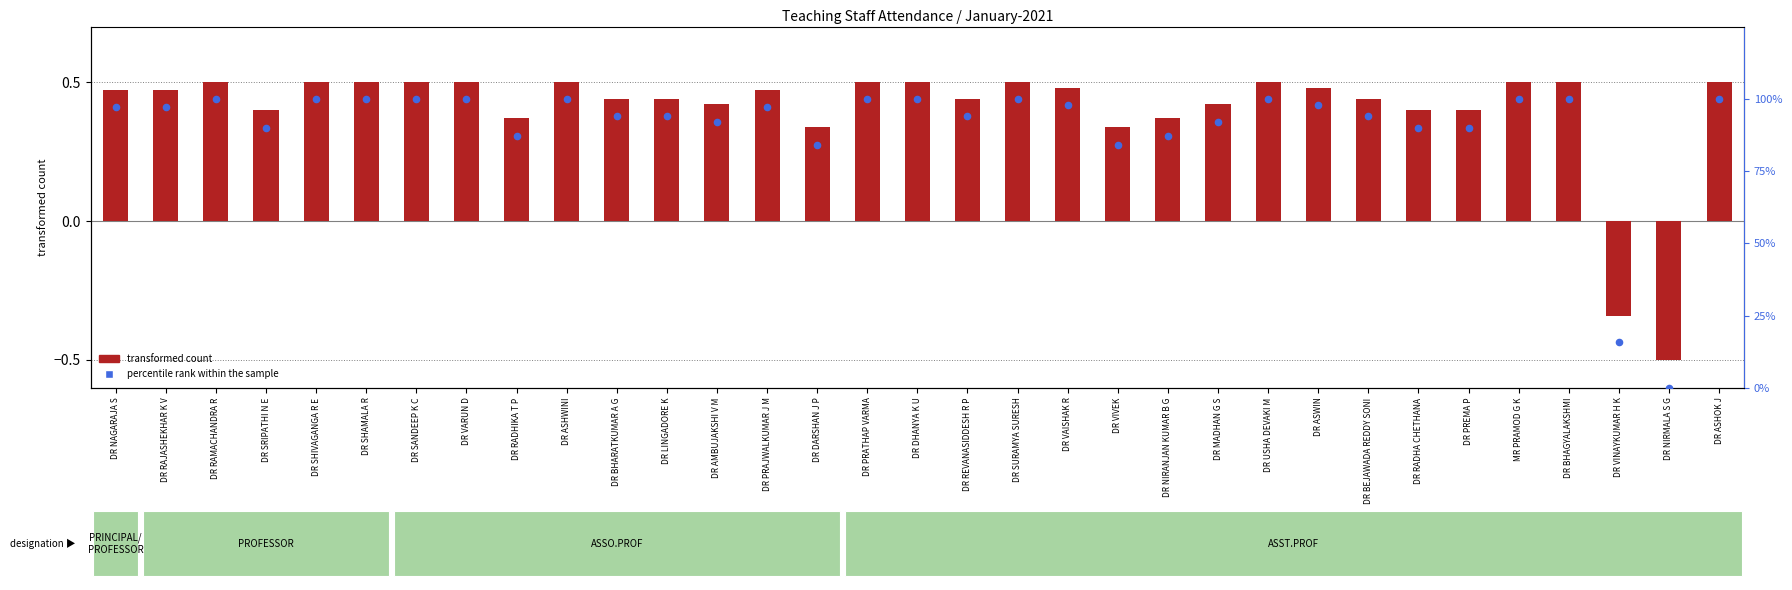

What is the total value across all series at DR SANDEEP K C?

100.5